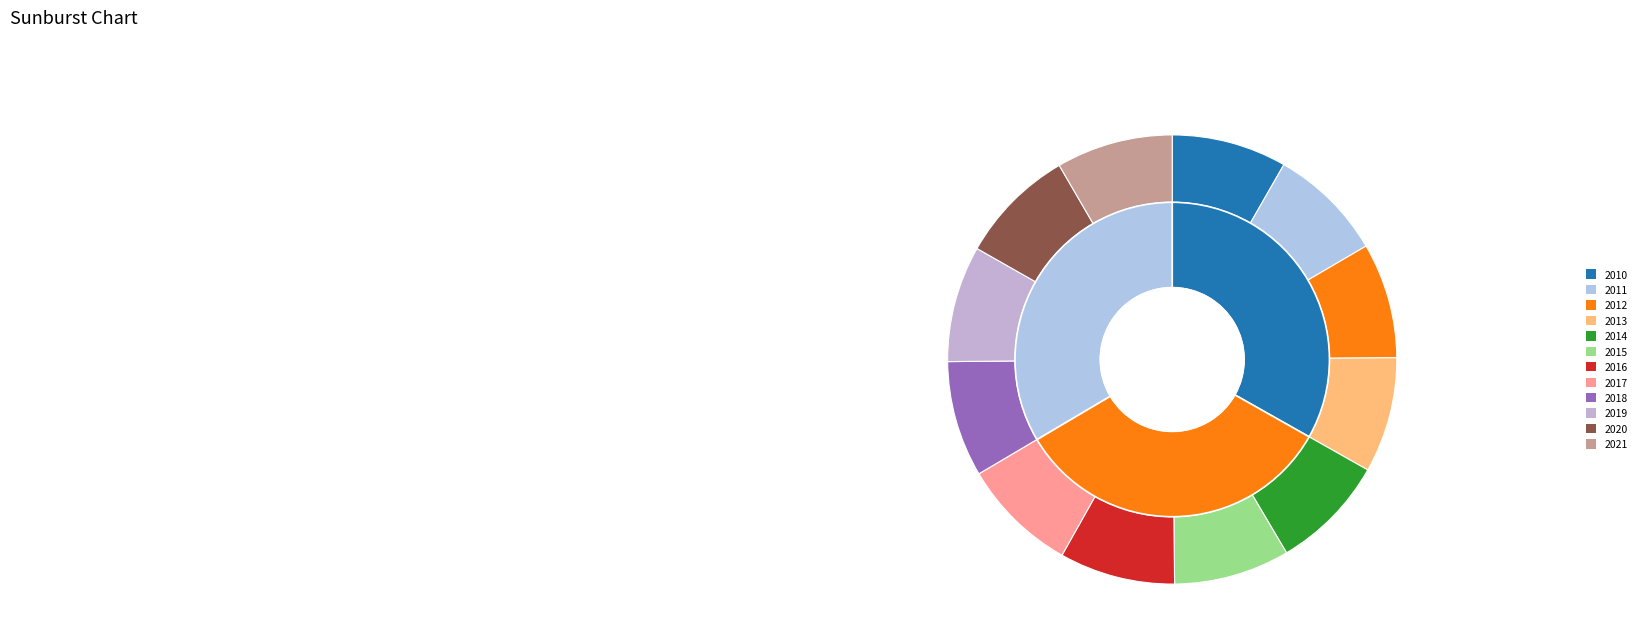

Which category has the smallest portion of the pie?

2010